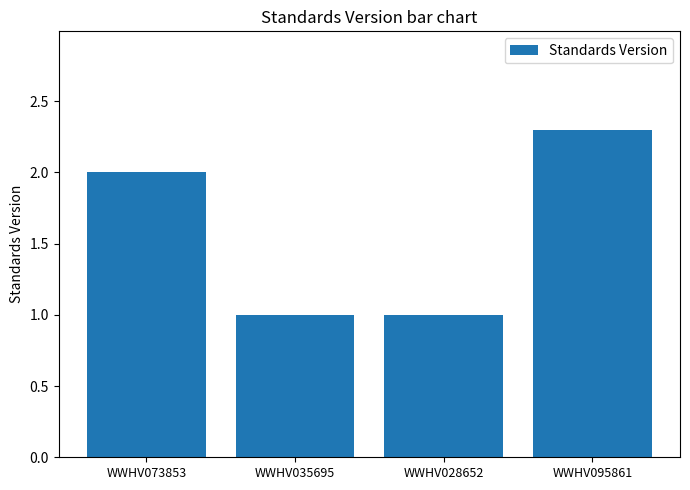

Which has a higher value, WWHV073853 or WWHV028652?

WWHV073853